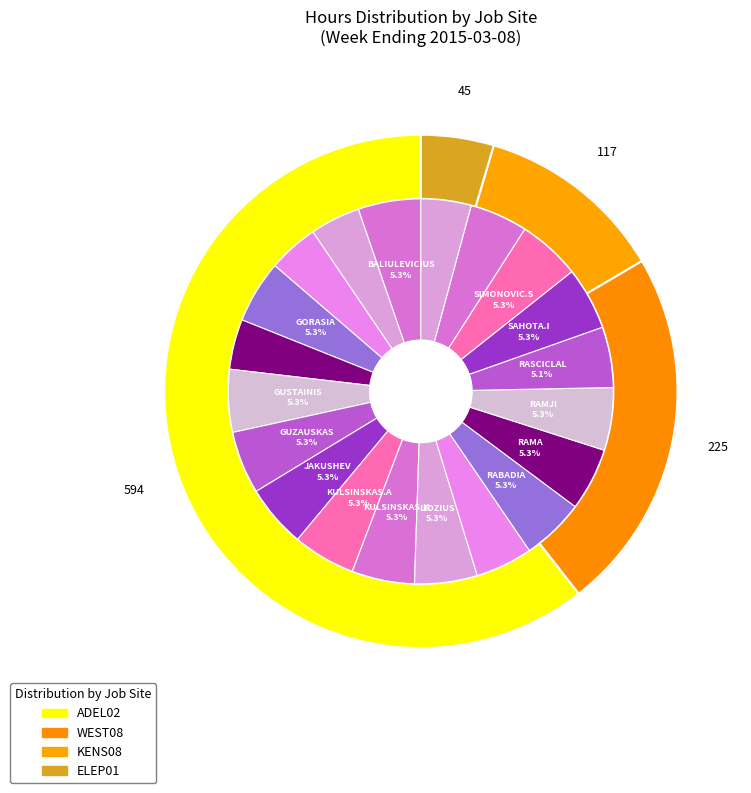

The RAMJI R slice represents 1% of the pie. True or false?

False